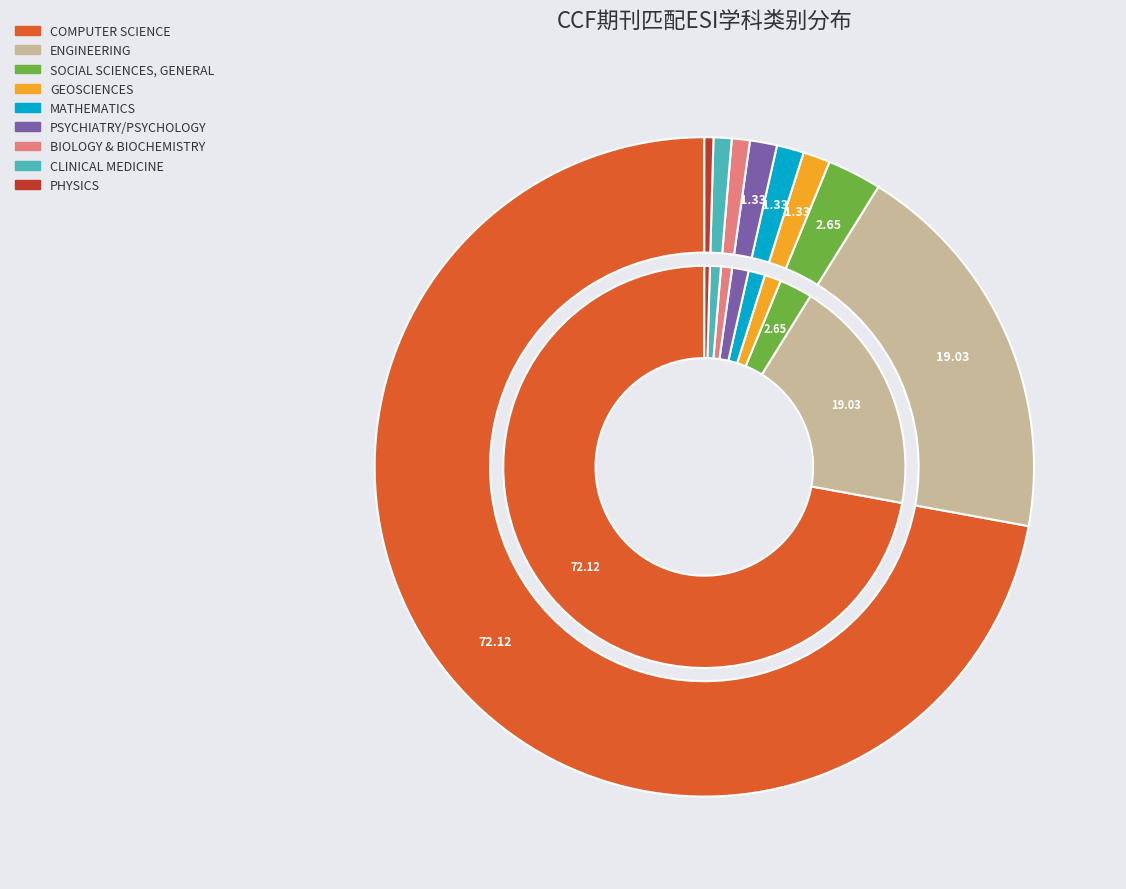

Is it true that MATHEMATICS is 1% of the pie?

True